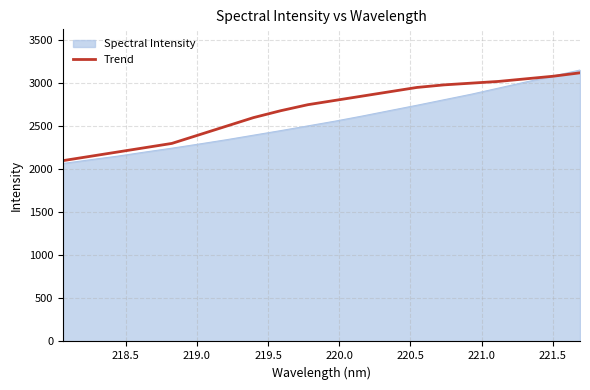

Which series has the largest range (max minus min)?

Spectral Intensity